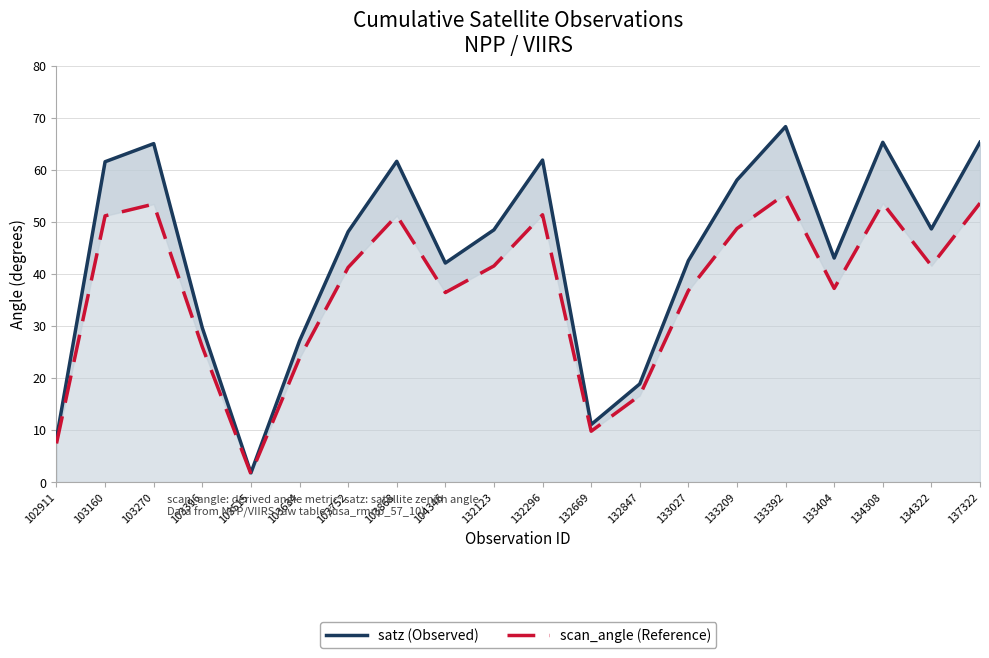

Is it true that scan_angle equals 53.6 at 137322?

True